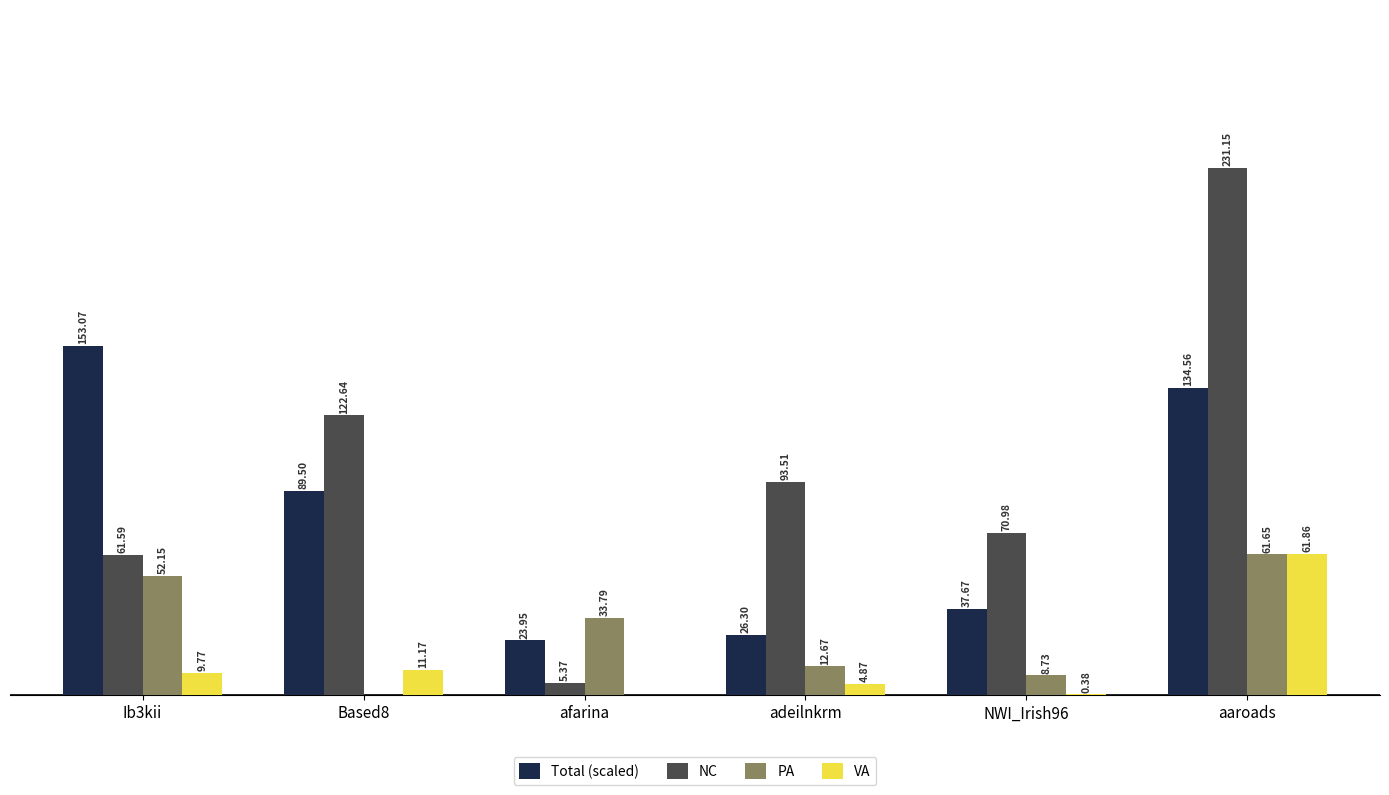

Is the value of NC at afarina greater than the value of PA at Ib3kii?

No